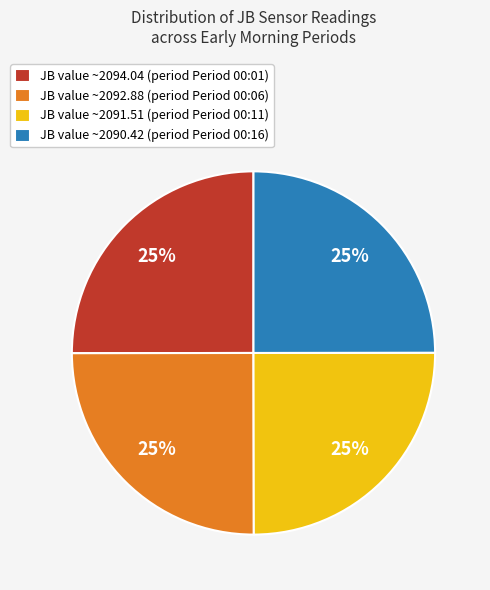

What is the ratio of the value at JB value ~2094.04 (period Period 00:01) to the value at JB value ~2091.51 (period Period 00:11)?

1.0